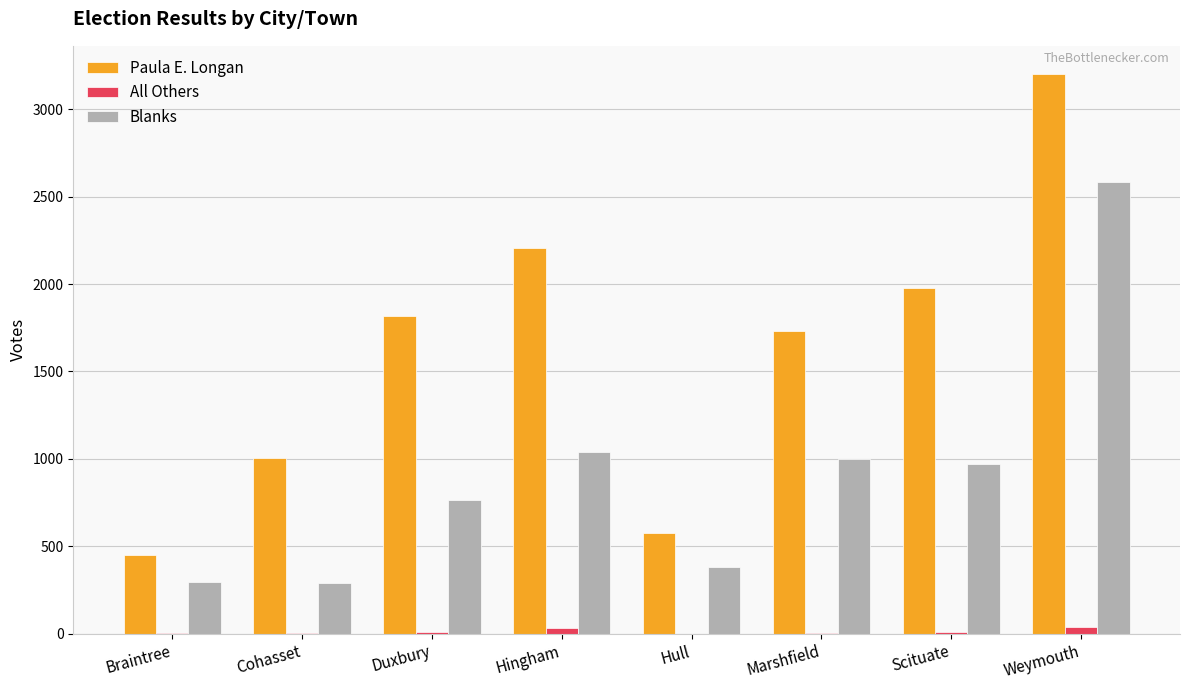

At which label does Paula E. Longan reach its peak?

Weymouth